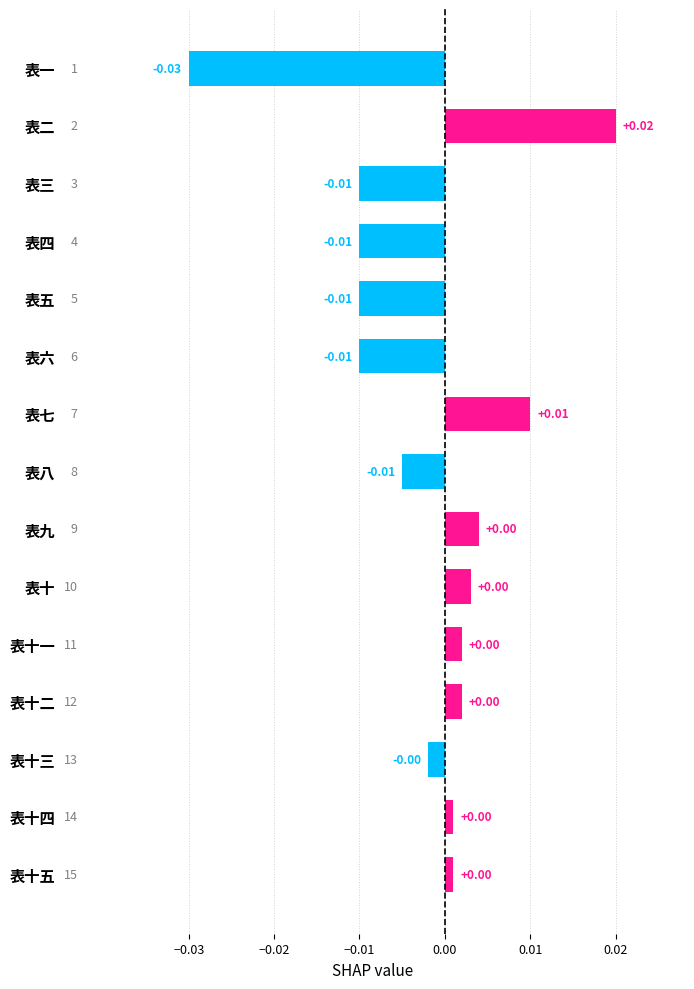

Between 表十四 and 表四, which is larger?

表十四